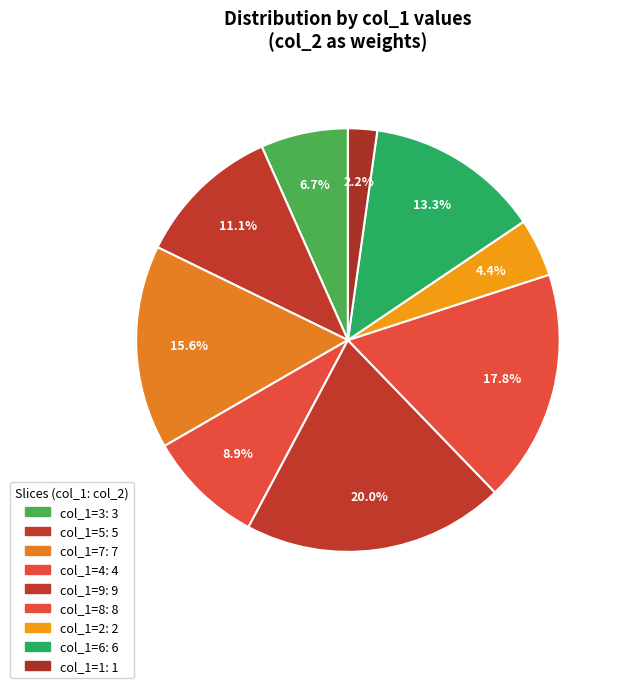

How many segments does this pie chart have?

9